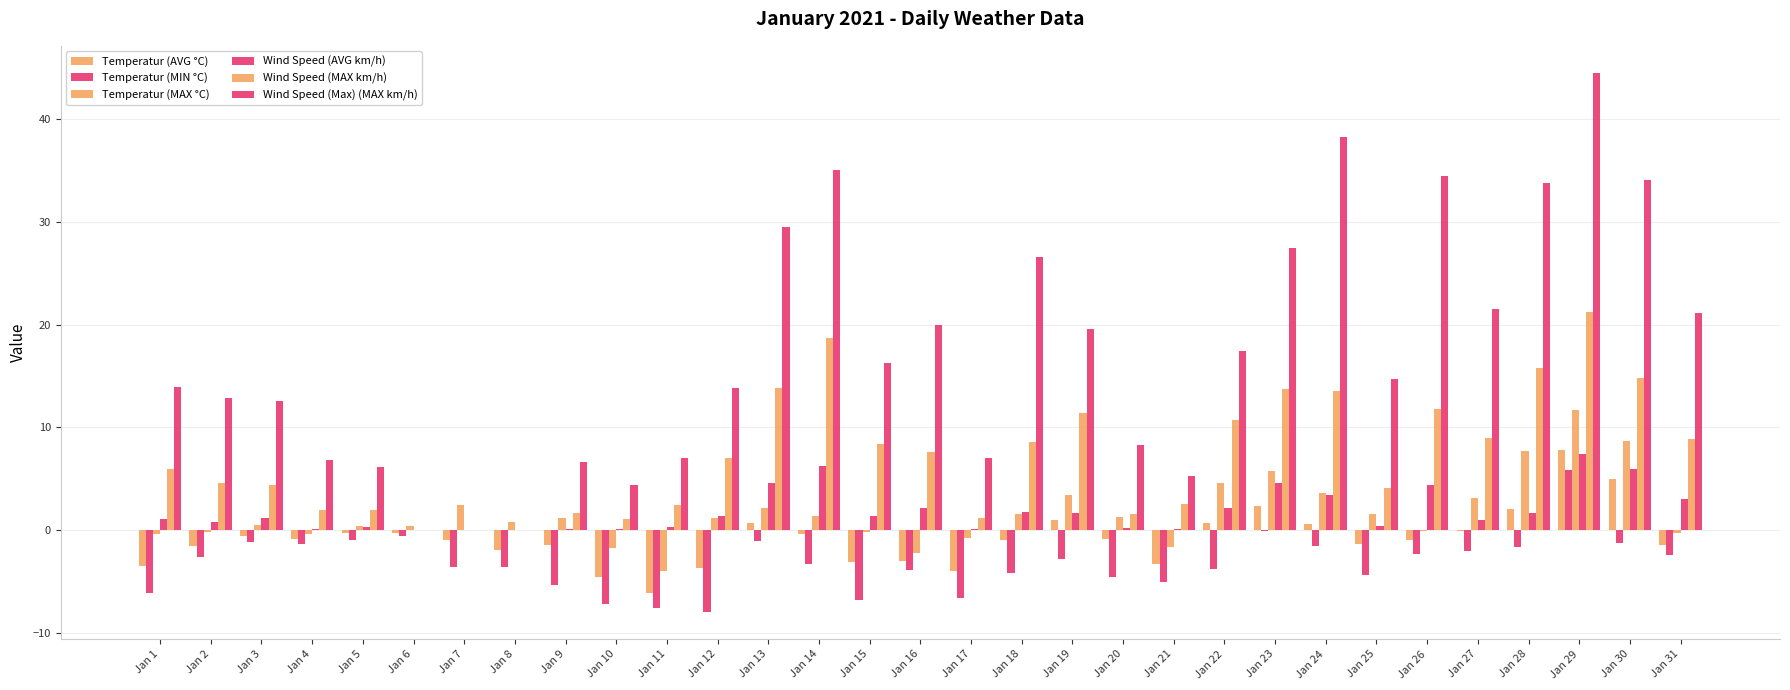

Reading left to right, list all the values displayed in this chart.

Temperatur (AVG °C): -3.5	-1.6	-0.6	-0.9	-0.3	-0.3	-1.0	-1.9	-1.5	-4.6	-6.1	-3.7	0.7	-0.4	-3.1	-3.0	-4.0	-1.0	1.0	-0.9	-3.3	0.7	2.3	0.6	-1.4	-1.0	-0.1	2.0	7.8	5.0	-1.5
Temperatur (MIN °C): -6.1	-2.6	-1.2	-1.4	-1.0	-0.6	-3.6	-3.6	-5.4	-7.2	-7.6	-8.0	-1.1	-3.3	-6.8	-3.9	-6.6	-4.2	-2.8	-4.6	-5.1	-3.8	-0.1	-1.6	-4.4	-2.3	-2.0	-1.7	5.8	-1.3	-2.4
Temperatur (MAX °C): -0.4	-0.2	0.5	-0.4	0.4	0.4	2.4	0.8	1.2	-1.8	-4.0	1.2	2.1	1.4	-0.2	-2.2	-0.8	1.6	3.4	1.3	-1.7	4.6	5.7	3.6	1.6	-0.1	3.1	7.7	11.7	8.7	-0.3
Wind Speed (AVG km/h): 1.1	0.8	1.2	0.1	0.3	0.0	0.0	0.0	0.1	0.1	0.3	1.4	4.6	6.2	1.4	2.1	0.1	1.8	1.7	0.2	0.1	2.1	4.6	3.4	0.4	4.4	1.0	1.7	7.4	5.9	3.0
Wind Speed (MAX km/h): 5.9	4.6	4.4	1.9	1.9	0.0	0.0	0.0	1.7	1.1	2.4	7.0	13.8	18.7	8.4	7.6	1.2	8.6	11.4	1.6	2.5	10.7	13.7	13.5	4.1	11.8	9.0	15.8	21.2	14.8	8.9
Wind Speed (Max) (MAX km/h): 13.9	12.8	12.6	6.8	6.1	0.0	0.0	0.0	6.6	4.4	7.0	13.8	29.5	35.0	16.3	20.0	7.0	26.6	19.6	8.3	5.3	17.4	27.4	38.3	14.7	34.5	21.5	33.8	44.5	34.1	21.1